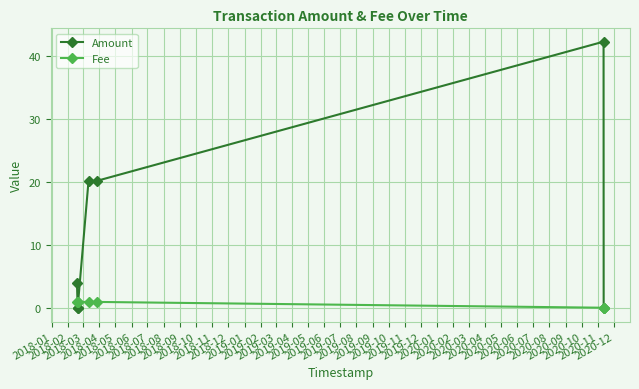

How many lines are shown in the chart?

2